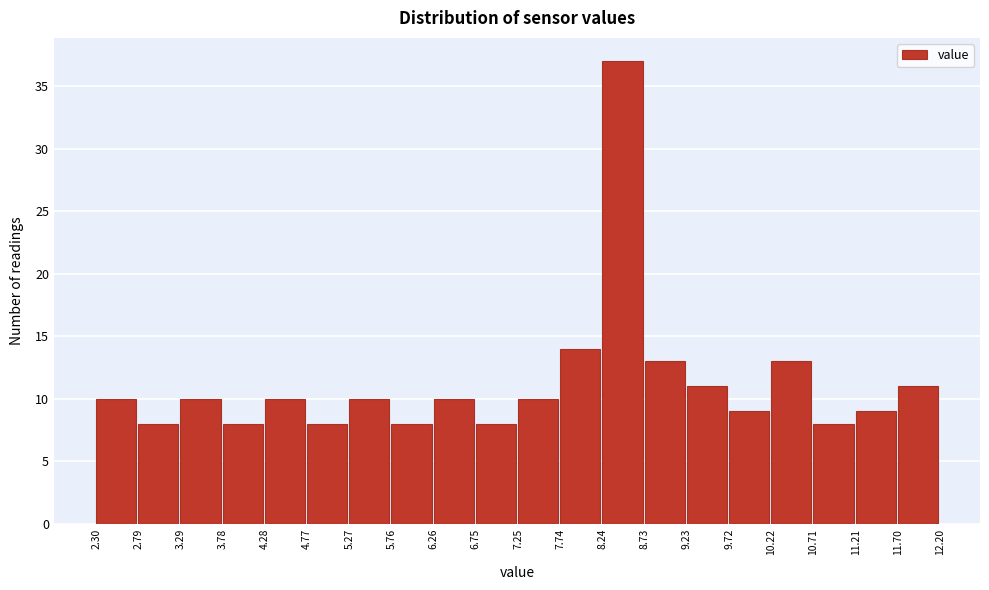

Reading left to right, transcribe this chart: for each bar, give the range it covers on the x-axis and its height. The values are not printed on the chart, so give them approximately, as read against the axis.

2.30 to 2.79: 10
2.79 to 3.29: 8
3.29 to 3.78: 10
3.78 to 4.28: 8
4.28 to 4.77: 10
4.77 to 5.27: 8
5.27 to 5.76: 10
5.76 to 6.26: 8
6.26 to 6.75: 10
6.75 to 7.25: 8
7.25 to 7.74: 10
7.74 to 8.24: 14
8.24 to 8.73: 37
8.73 to 9.23: 13
9.23 to 9.72: 11
9.72 to 10.22: 9
10.22 to 10.71: 13
10.71 to 11.21: 8
11.21 to 11.70: 9
11.70 to 12.20: 11